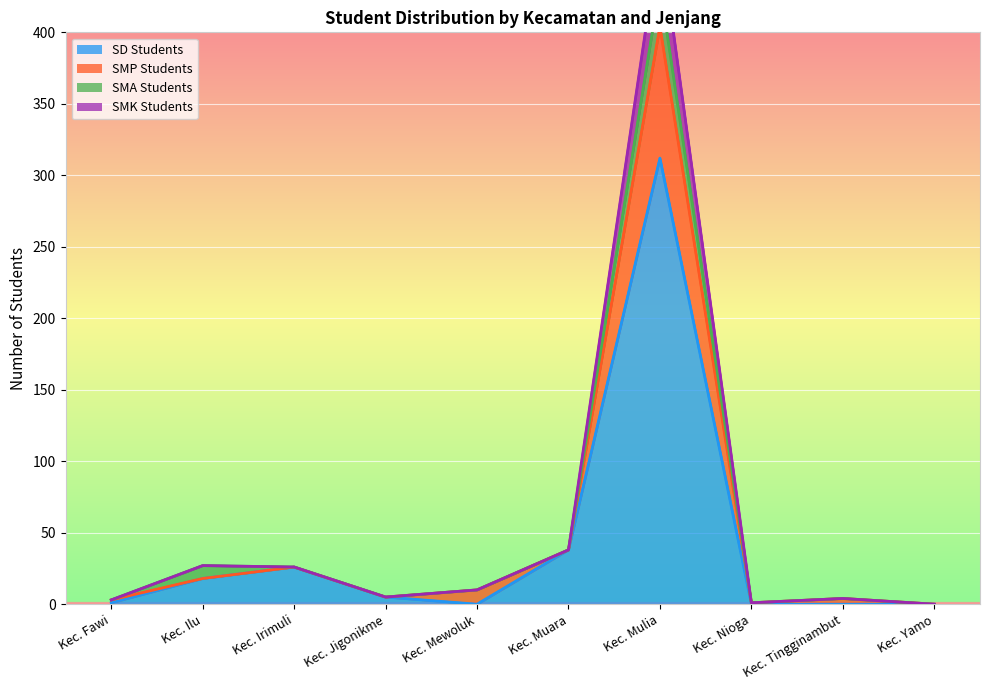

True or false: SMK Students and SMP Students intersect in this chart.

False